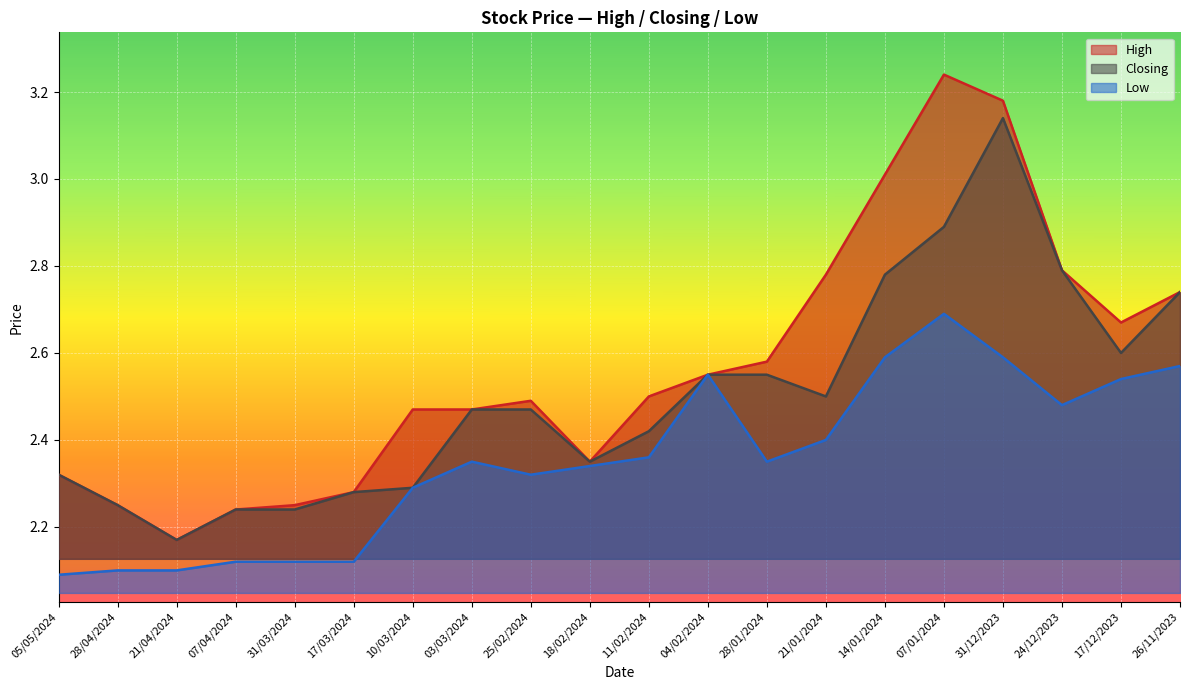

What are all the series names shown in the legend?

High, Closing, Low